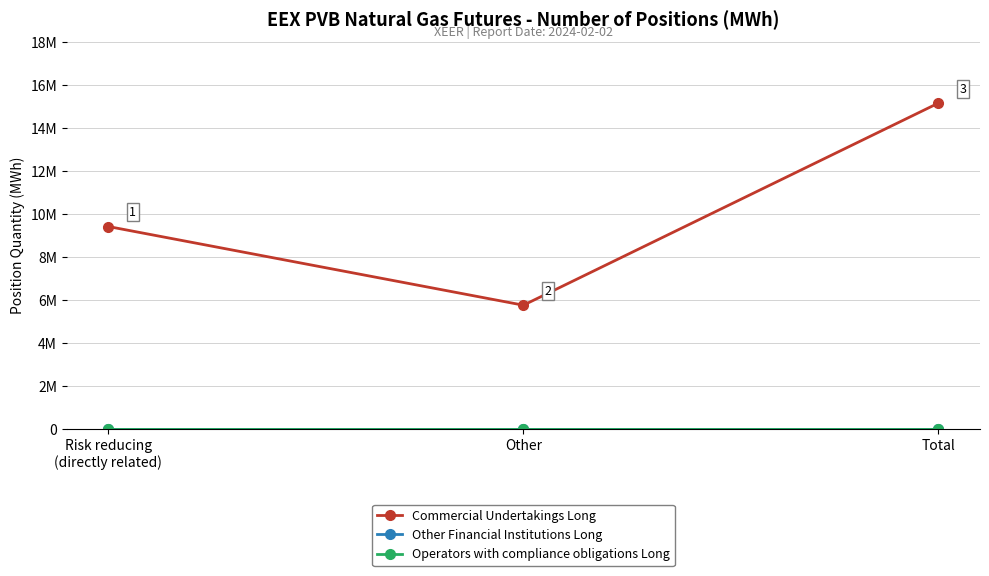

Is this an area chart (filled region under the line)?

No